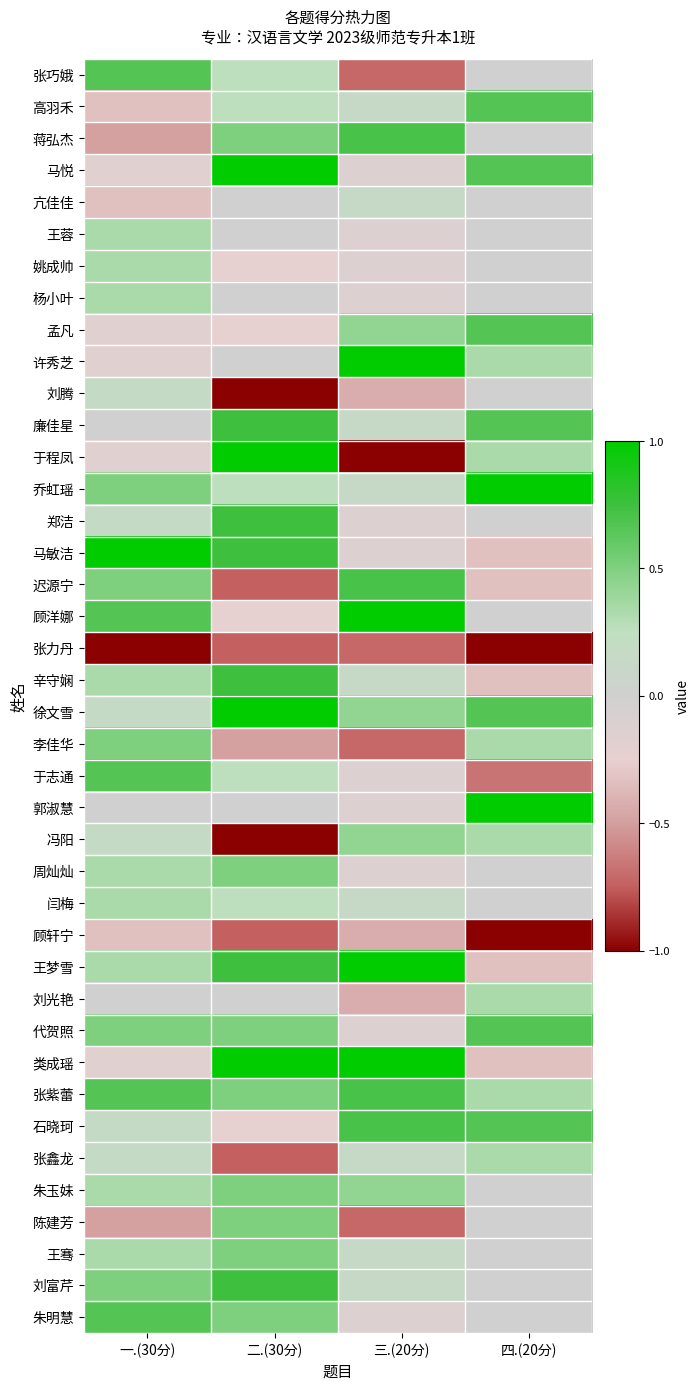

At how many categories does at least one series exceed 0?

4